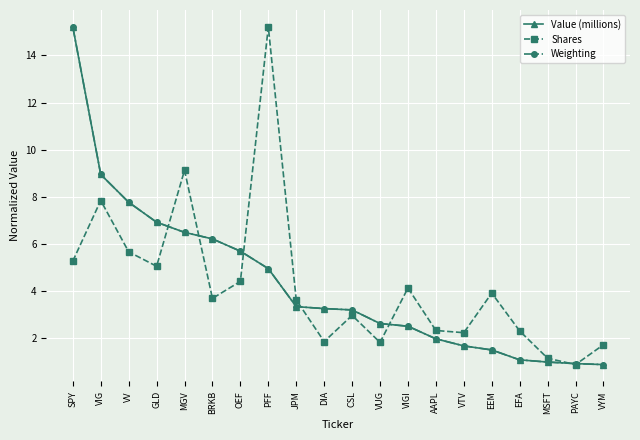

What is the label of the 6th point from the right?

VTV